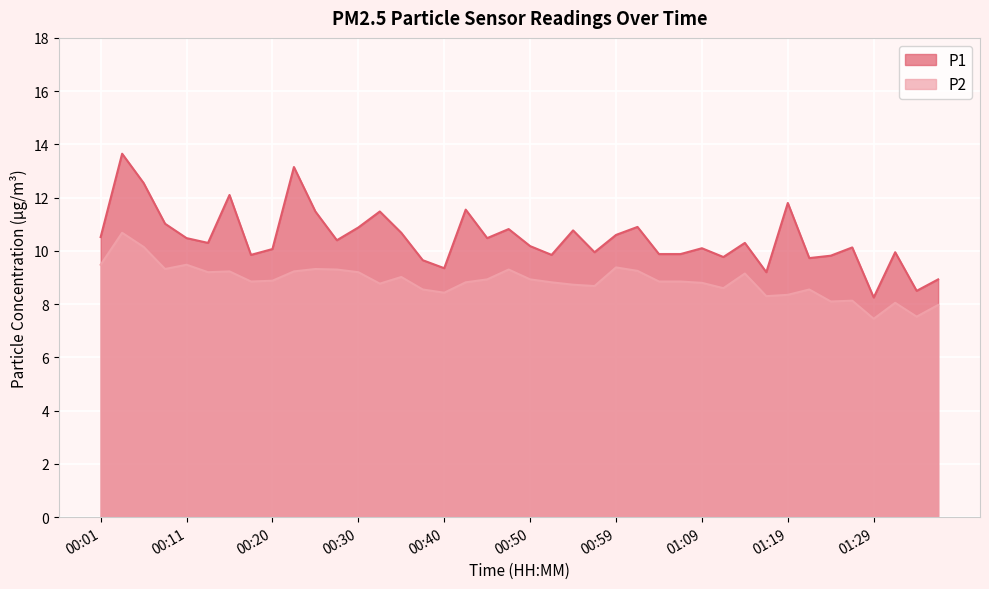

Is the value of P2 at 00:25 greater than the value of P1 at 00:06?

No